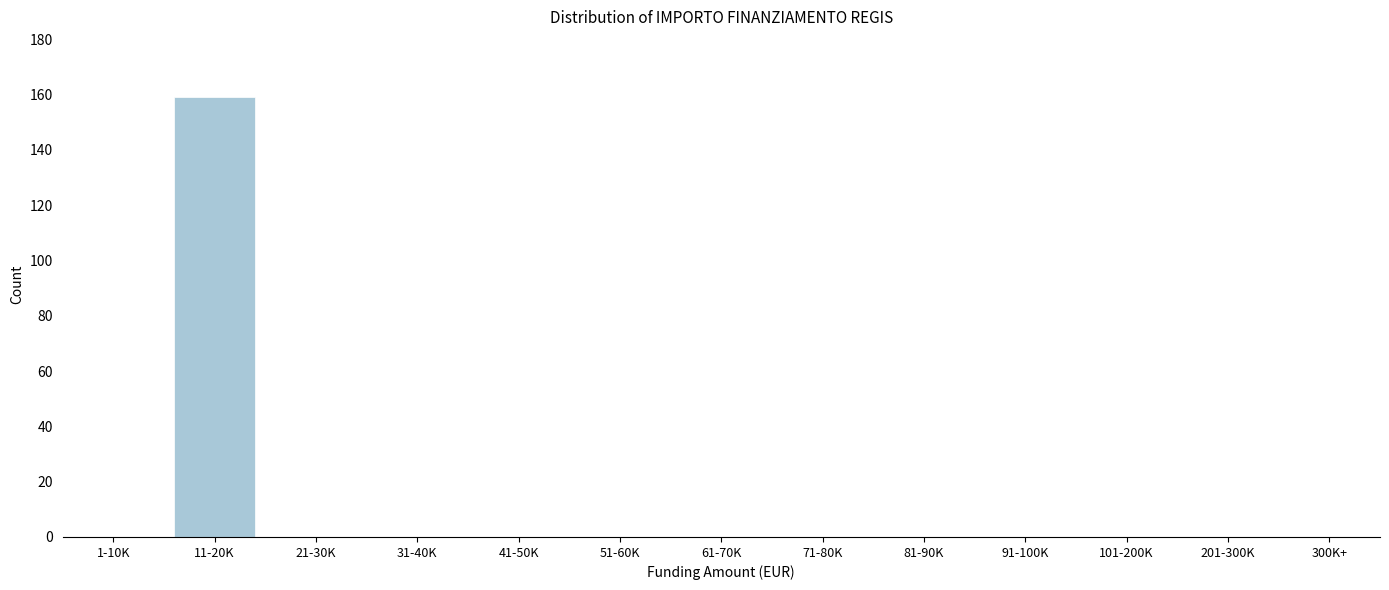

Reading left to right, list all the values displayed in this chart.

1-10K=0	11-20K=159	21-30K=0	31-40K=0	41-50K=0	51-60K=0	61-70K=0	71-80K=0	81-90K=0	91-100K=0	101-200K=0	201-300K=0	300K+=0